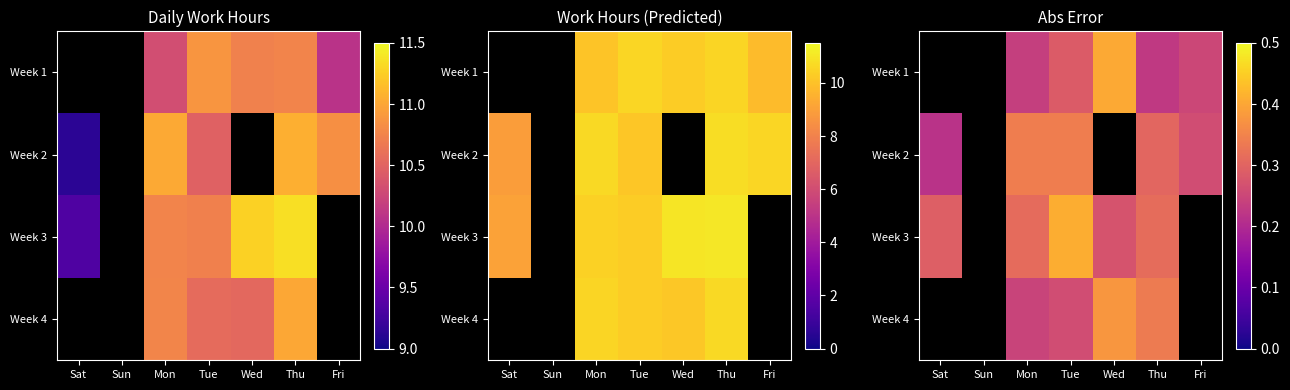

Where is Week 2 nearest to the value 0?

Sat